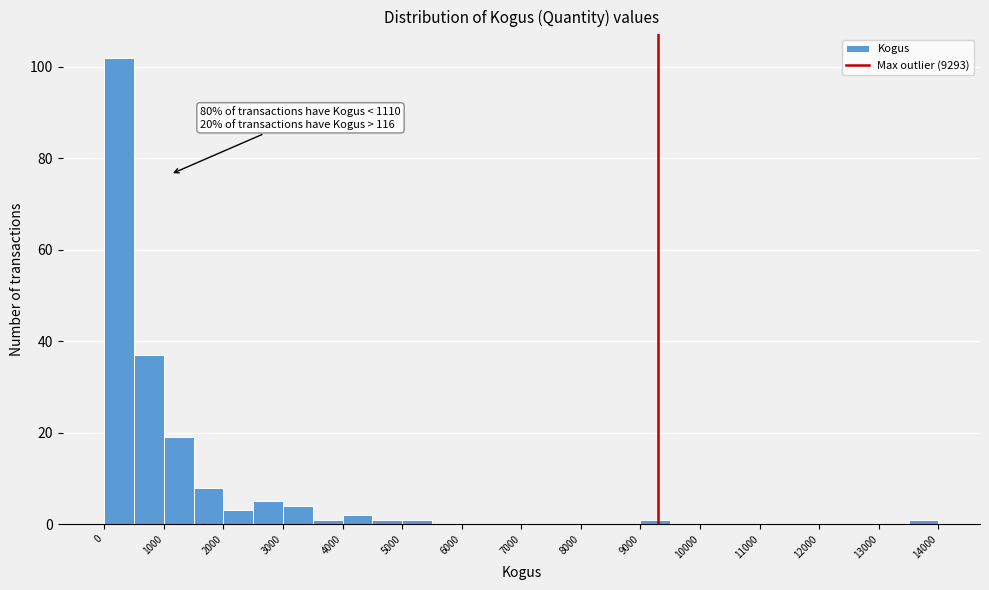

Which range on the x-axis has the tallest bar?

0 to 500